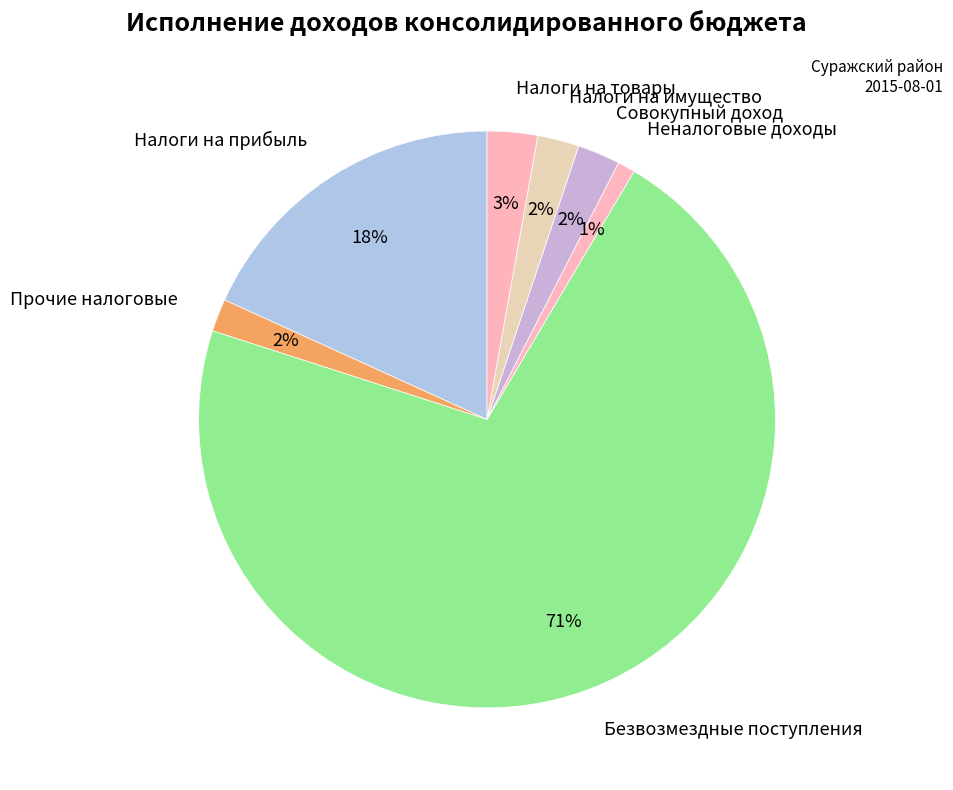

Which slice is the smallest?

Неналоговые доходы